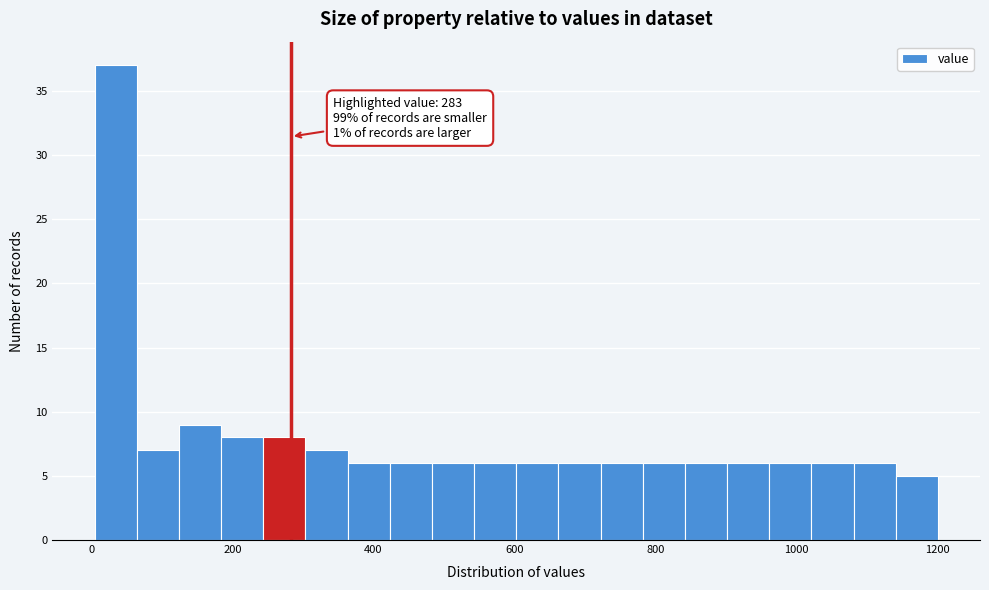

Around what value on the x-axis is the tallest bar? Give the approximate position of its centre, as read against the axis.

40